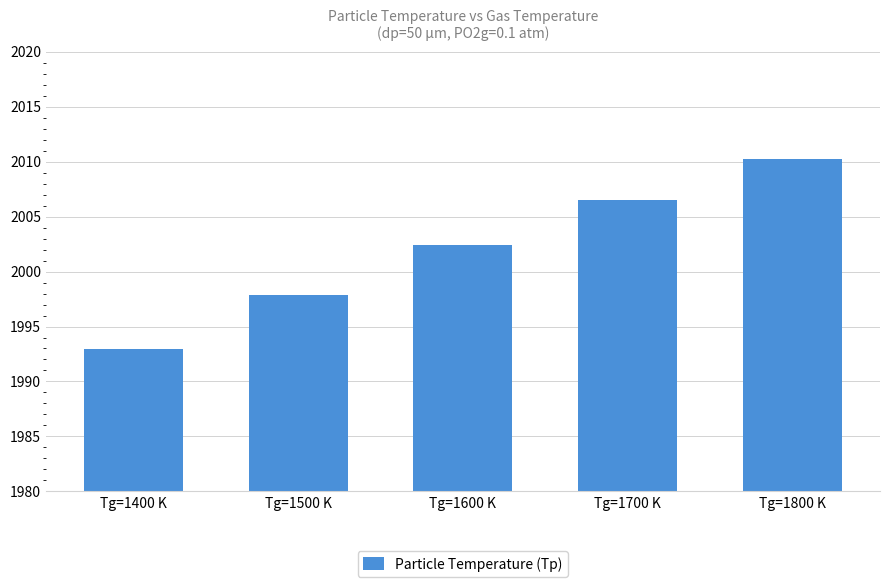

What is the minimum value shown in the chart?

1993.0